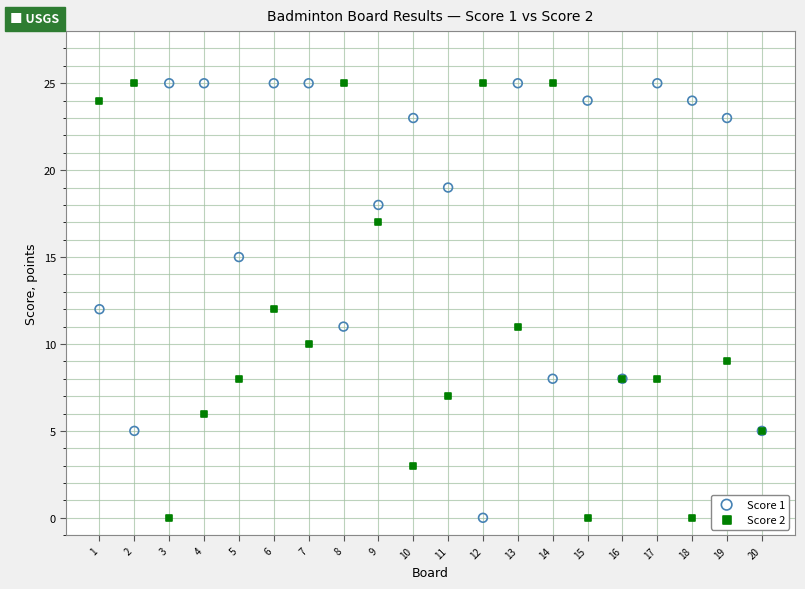

What is the X range (max minus min) for the scatter plot?

19